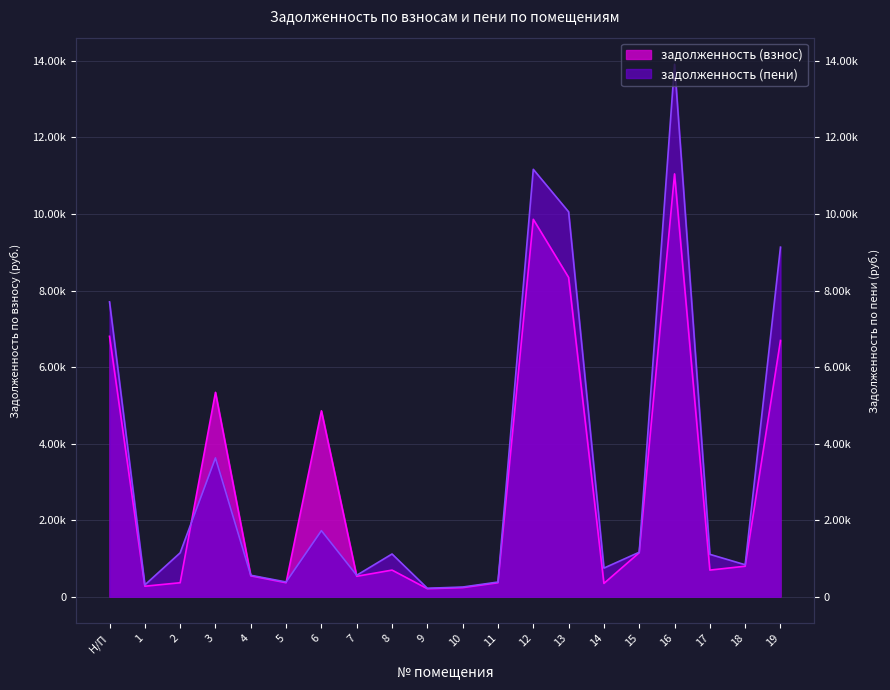

Rank the series at 7 from highest to lowest value.

задолженность (пени), задолженность (взнос)